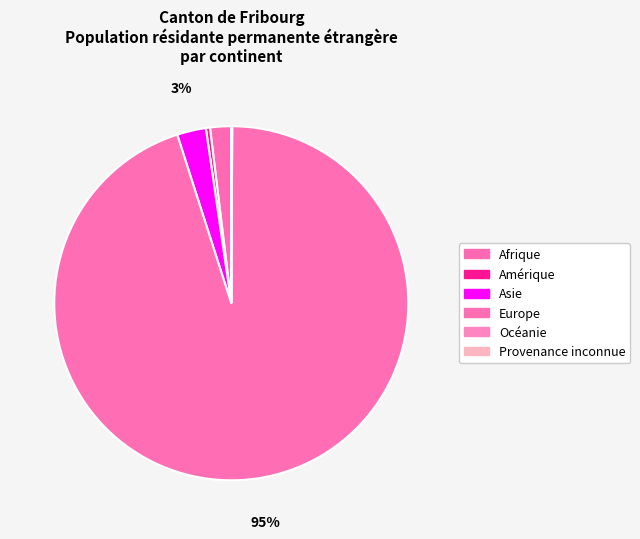

Which category has the biggest portion of the pie?

Europe